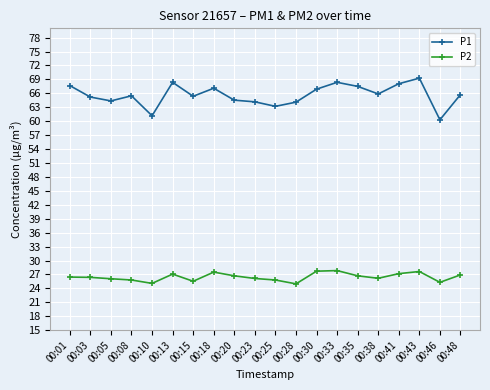

What is the spread (max minus min) of values at 00:43?

41.6